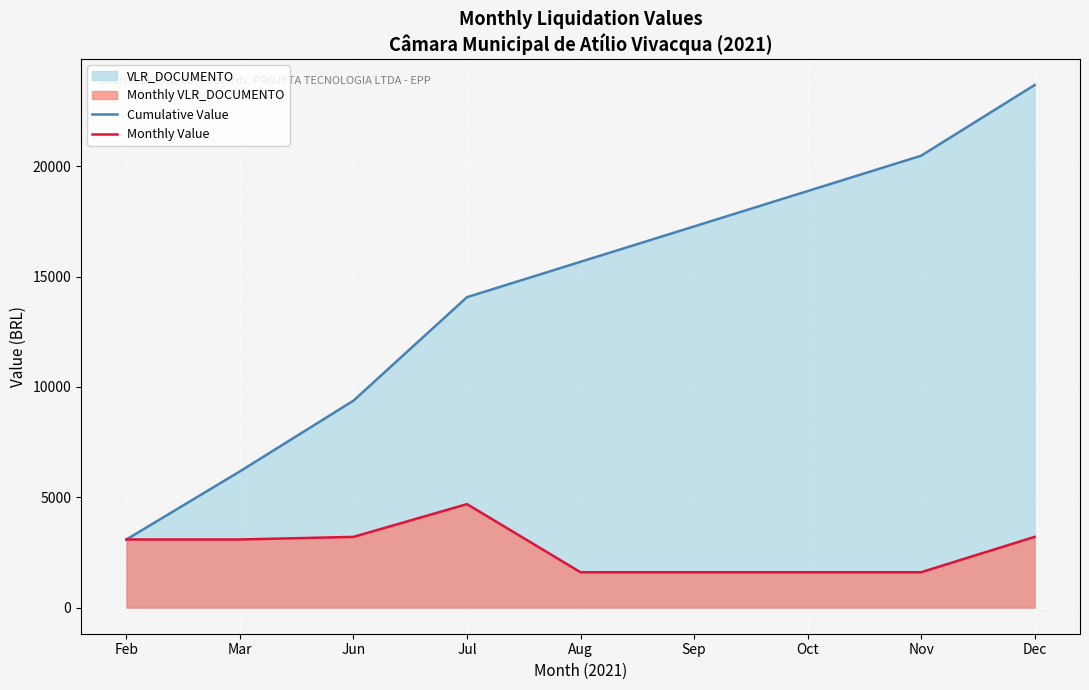

List the series in order of their overall mean, lowest first.

Monthly Value, Cumulative Value